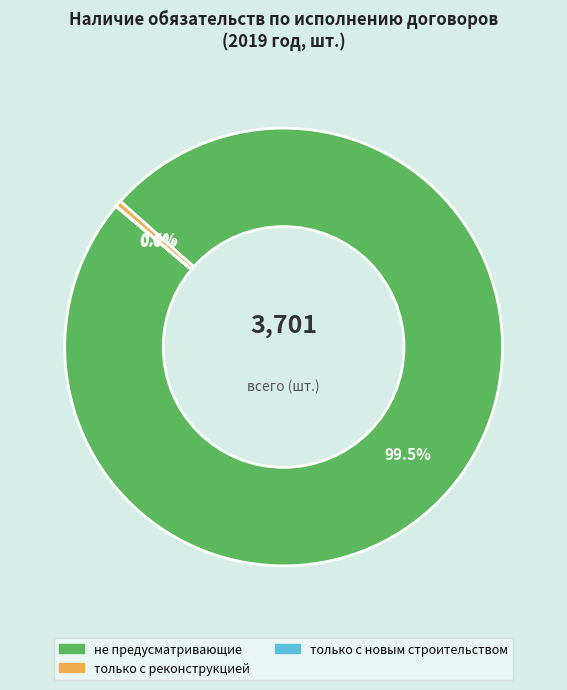

Is there any slice that represents more than half of the pie?

Yes